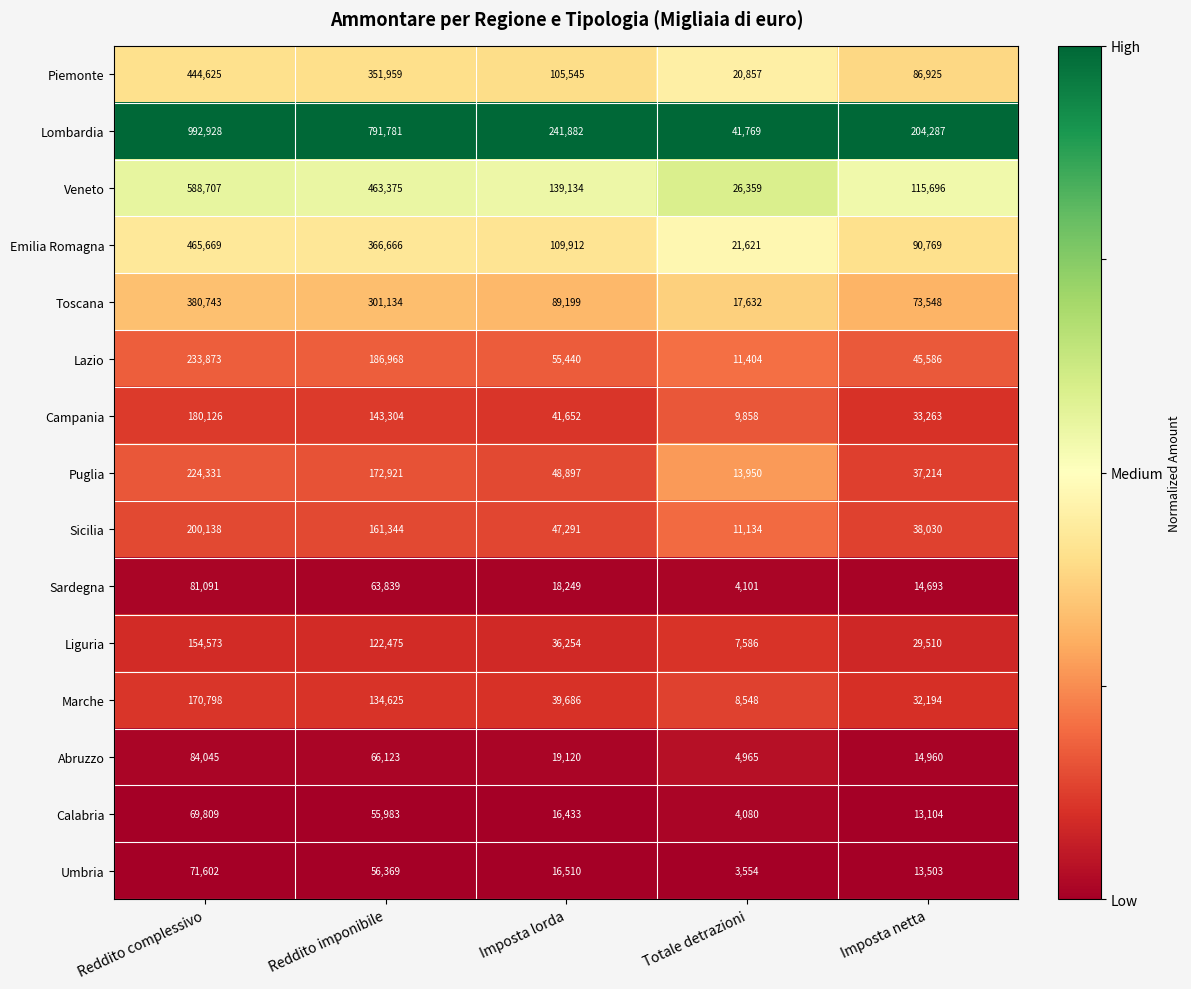

The value of Sardegna at Reddito complessivo is 112528. True or false?

False